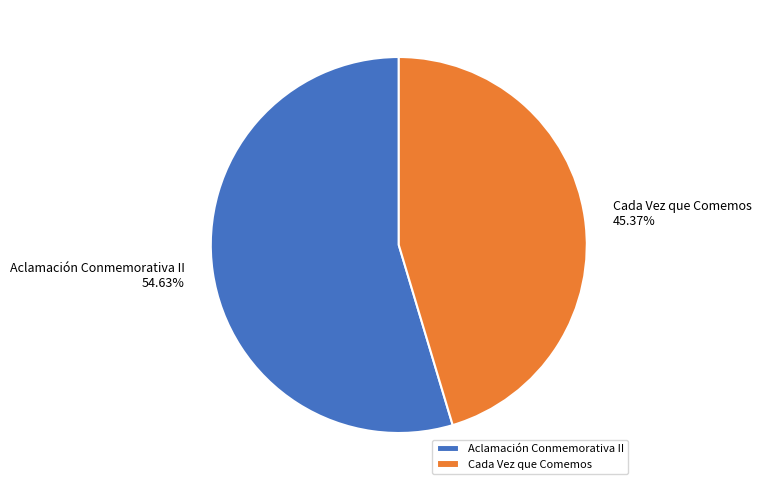

To the nearest percent, what percentage of the pie is Cada Vez que Comemos?

45%